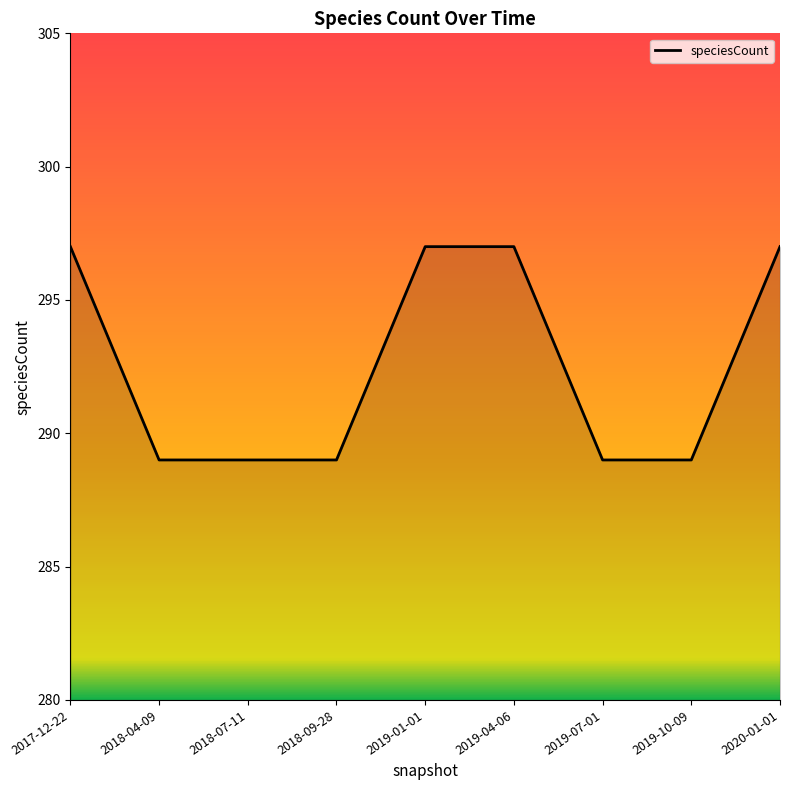

What is the sum of the values at 2017-12-22 and 2019-04-06?

594